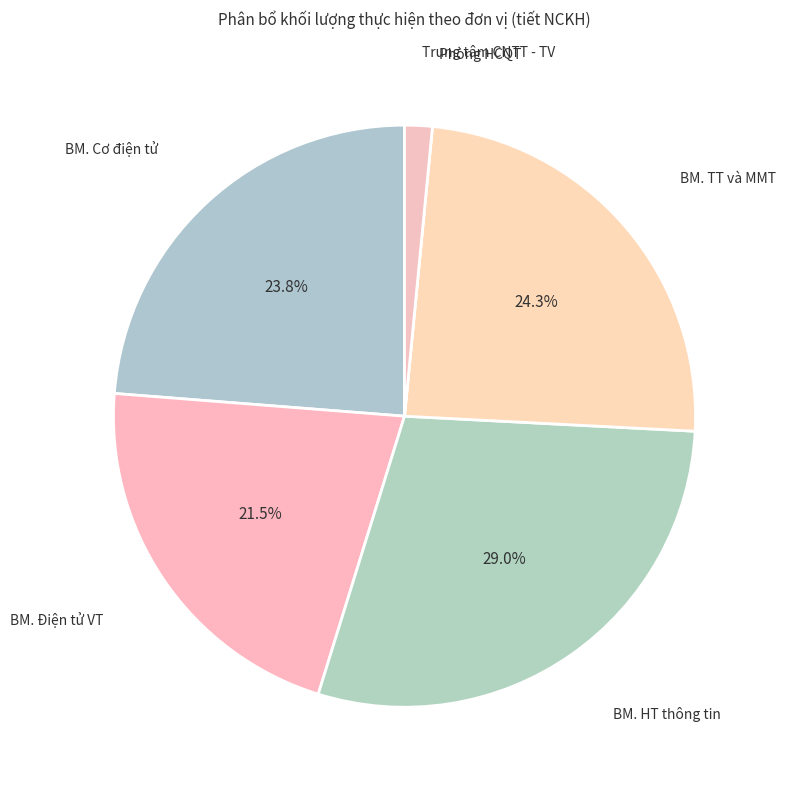

Which category has the biggest portion of the pie?

BM. HT thông tin